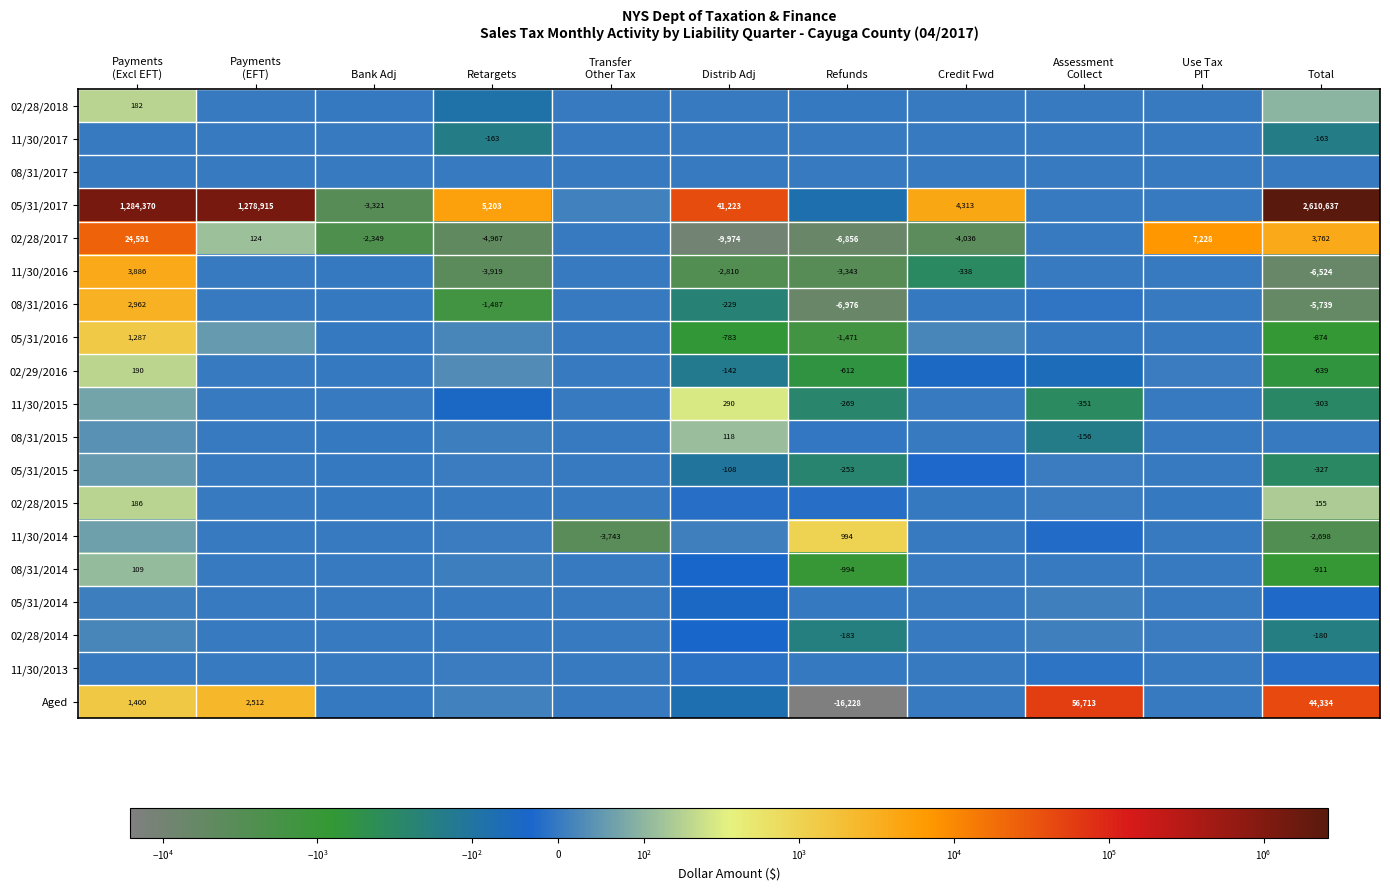

Which series has the widest spread of values?

05/31/2017